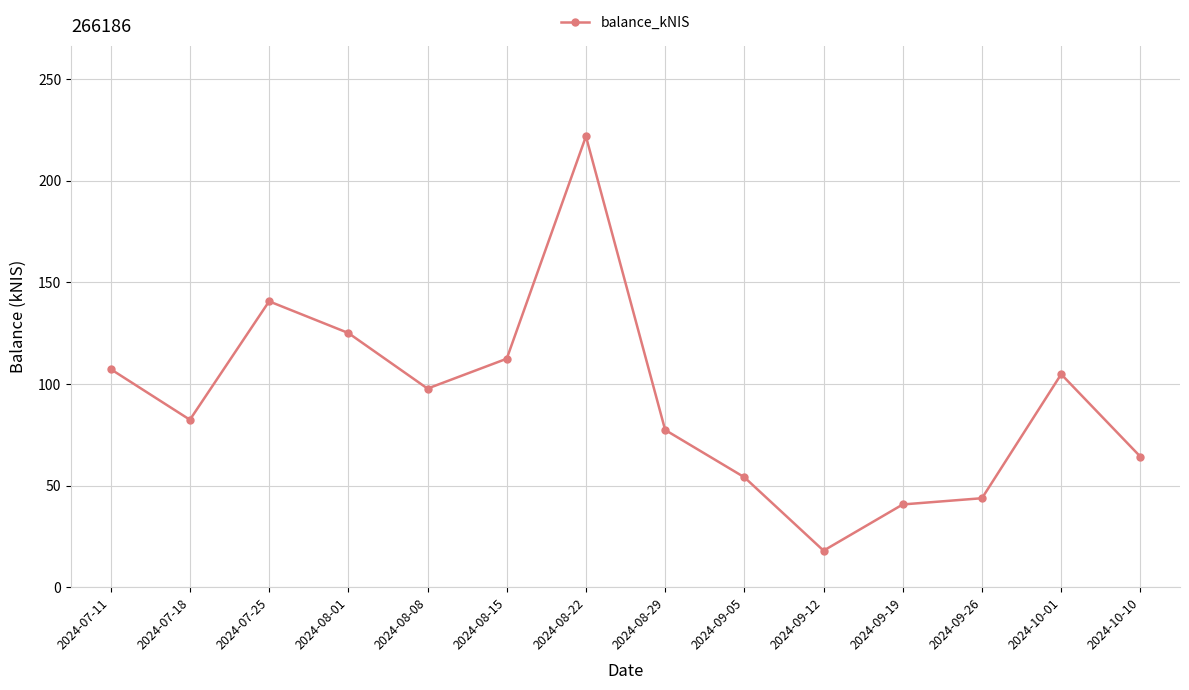

Reading left to right, list all the values displayed in this chart.

107.3	82.4	140.7	125.1	97.7	112.4	221.9	77.4	54.1	18.0	40.7	43.8	104.8	64.2